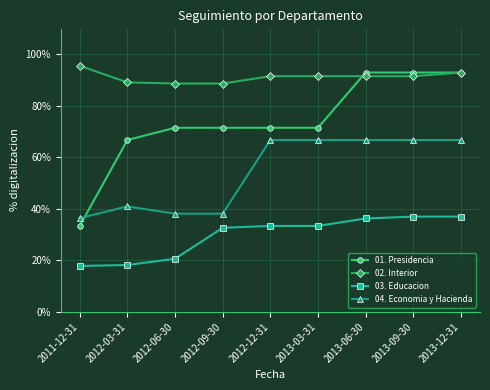

True or false: 03. Educacion and 02. Interior cross at least once.

False